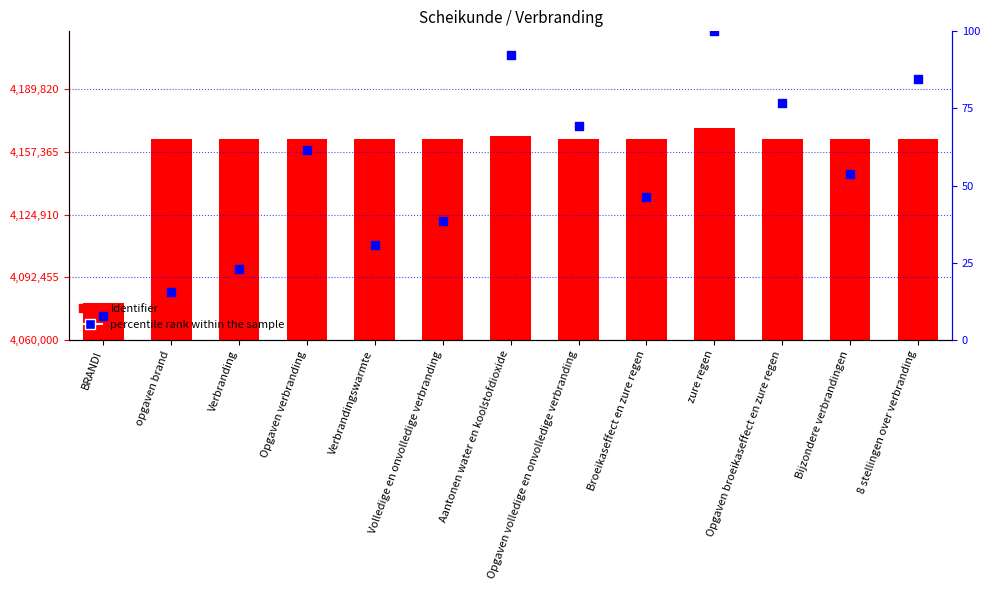

Which series contains the lowest Y value?

percentile rank within the sample